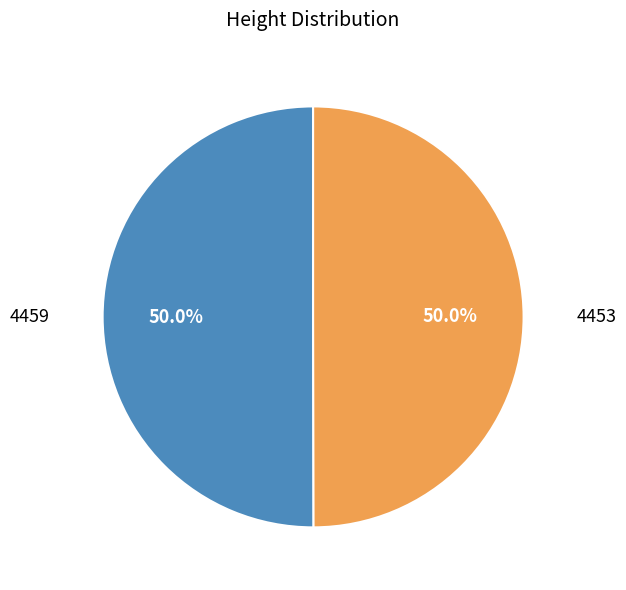

Approximately how many times larger is the value at 4453 compared to 4459?

1.0